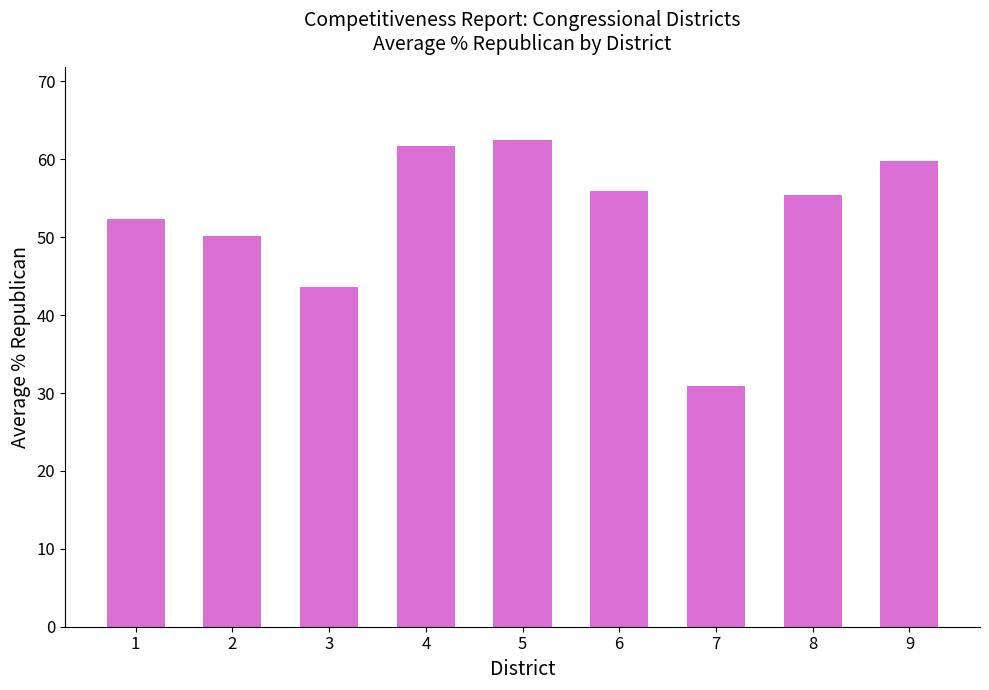

Reading right to left, what are all the values shown in this chart?

59.8	55.4	30.9	56.0	62.5	61.7	43.6	50.2	52.4